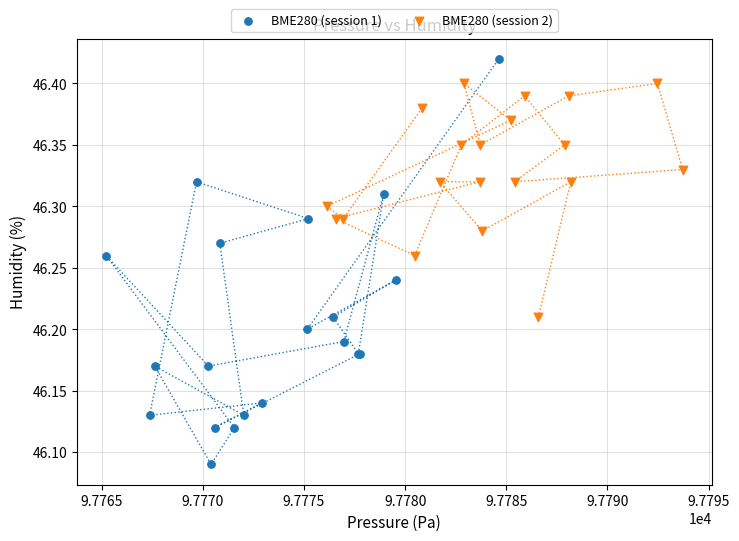

Which series contains the highest Y value?

BME280 (session 1)